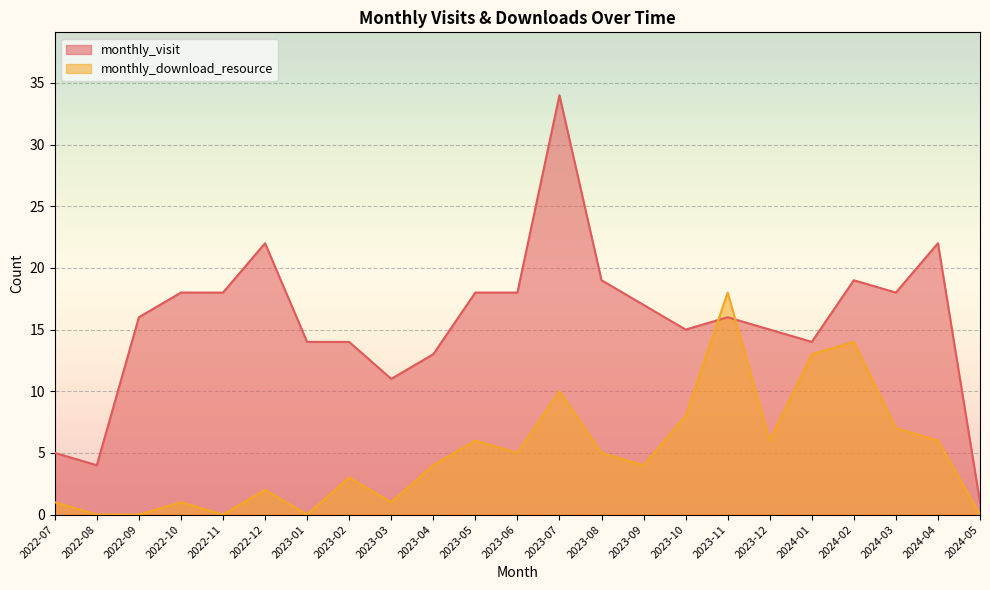

Reading left to right, extract all data points from this chart.

monthly_visit: 5	4	16	18	18	22	14	14	11	13	18	18	34	19	17	15	16	15	14	19	18	22	1
monthly_download_resource: 1	0	0	1	0	2	0	3	1	4	6	5	10	5	4	8	18	6	13	14	7	6	0